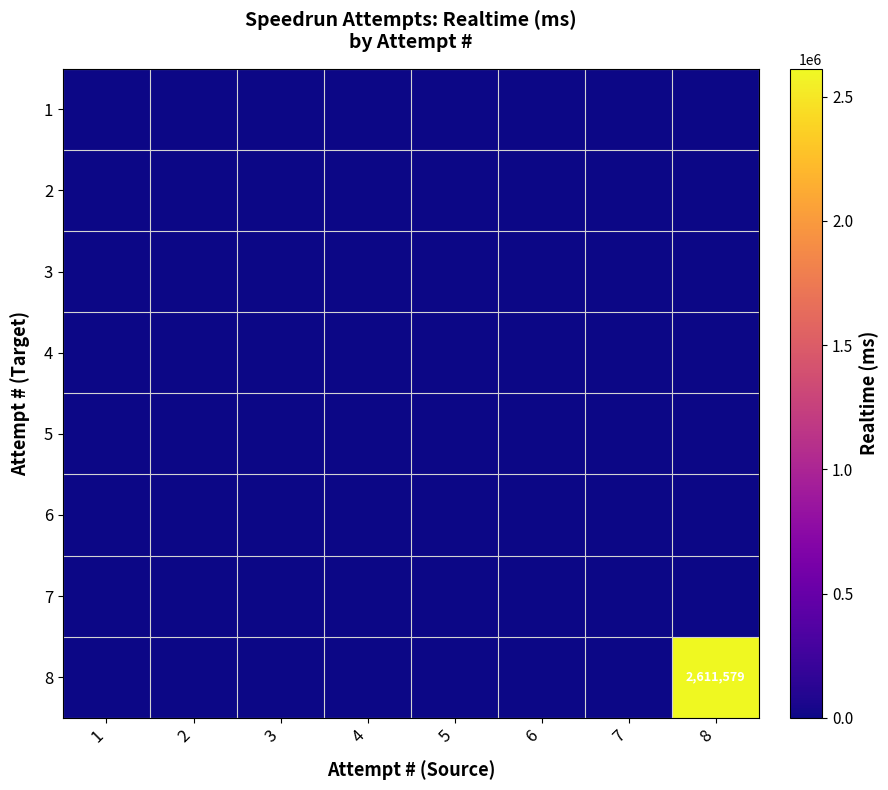

How many values in 8 are above zero?

1